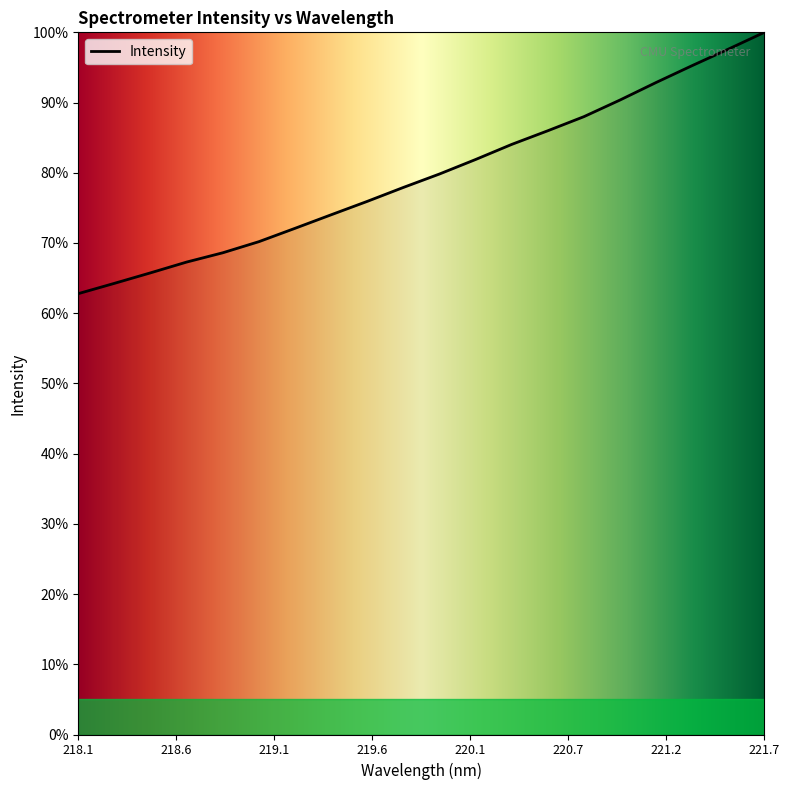

What is the greatest value displayed?

100.0